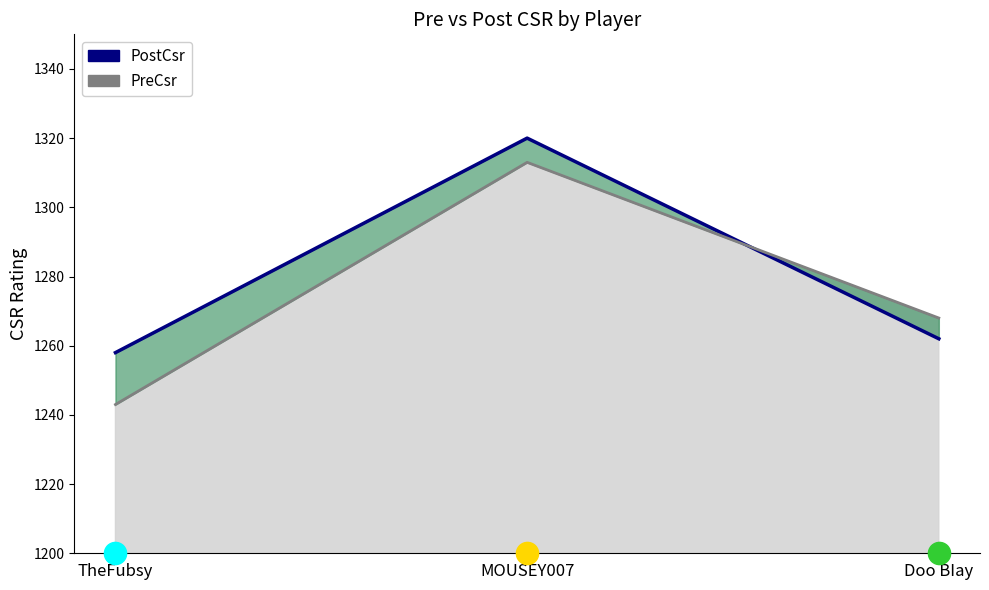

What is the value of the PostCsr line point at the 3rd from the left?

1262